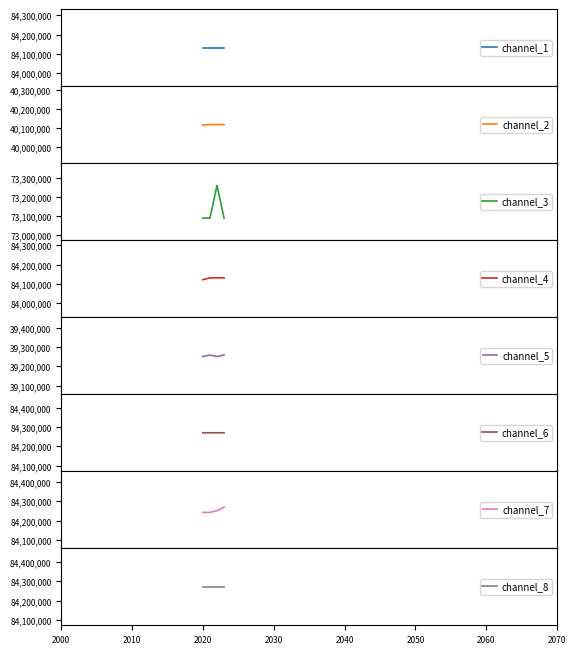

Where is the first local maximum for channel_3?

2022